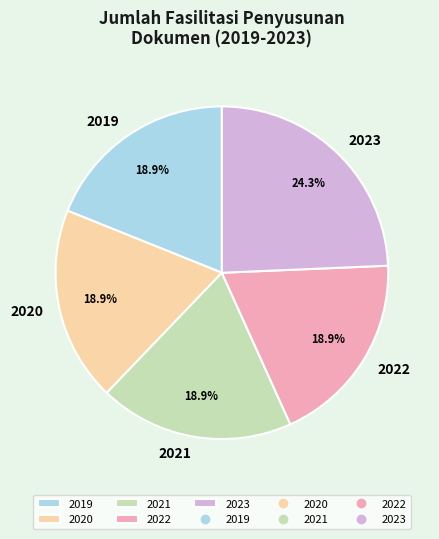

Does 2020 account for over 50% of the chart?

No